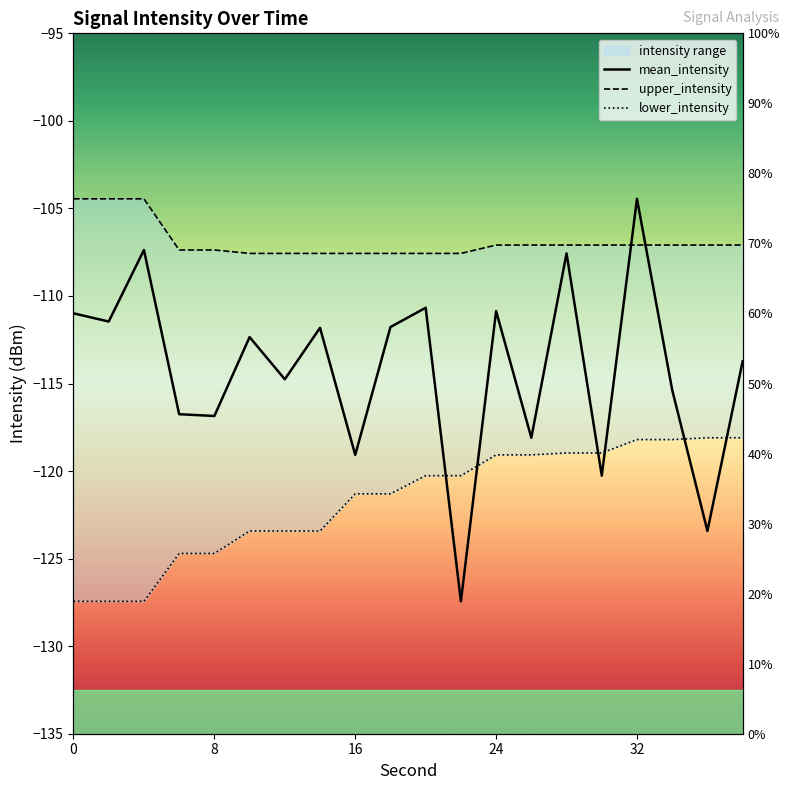

What is the difference between the upper_intensity values at 14 and 32?

0.5